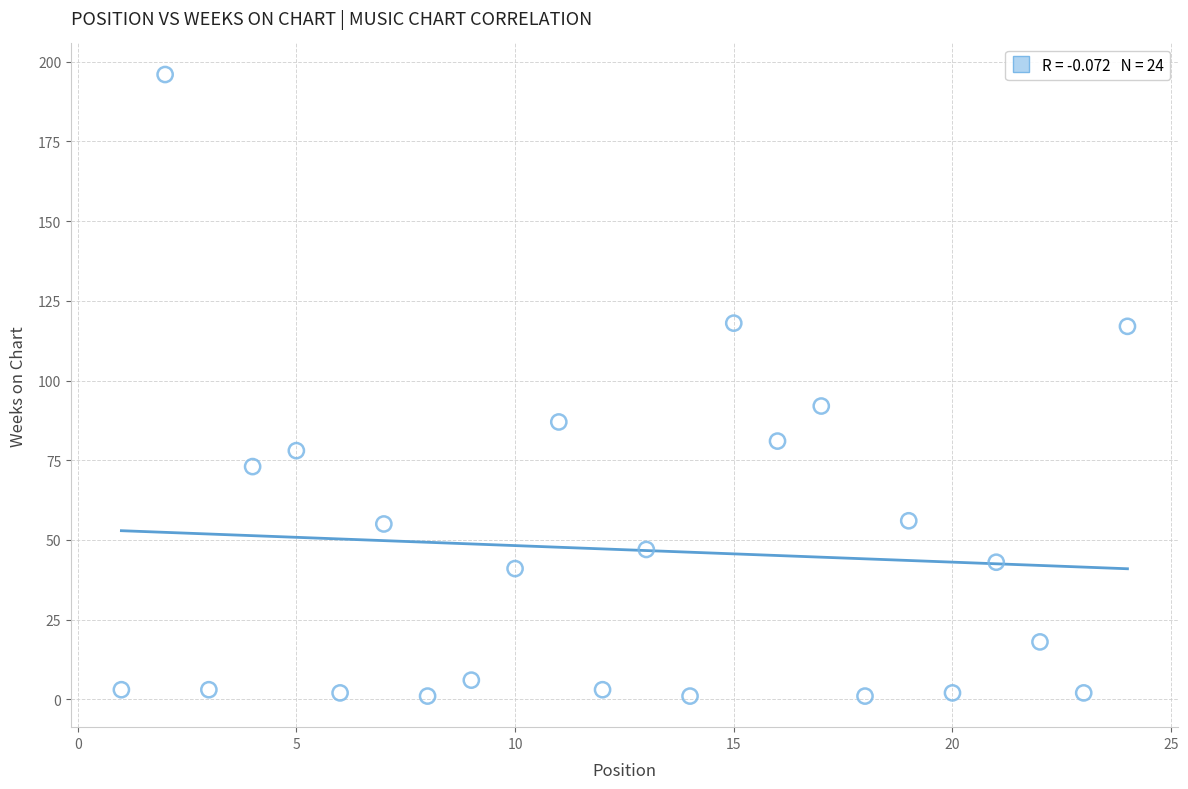

What is the range of X values (max minus min)?

23